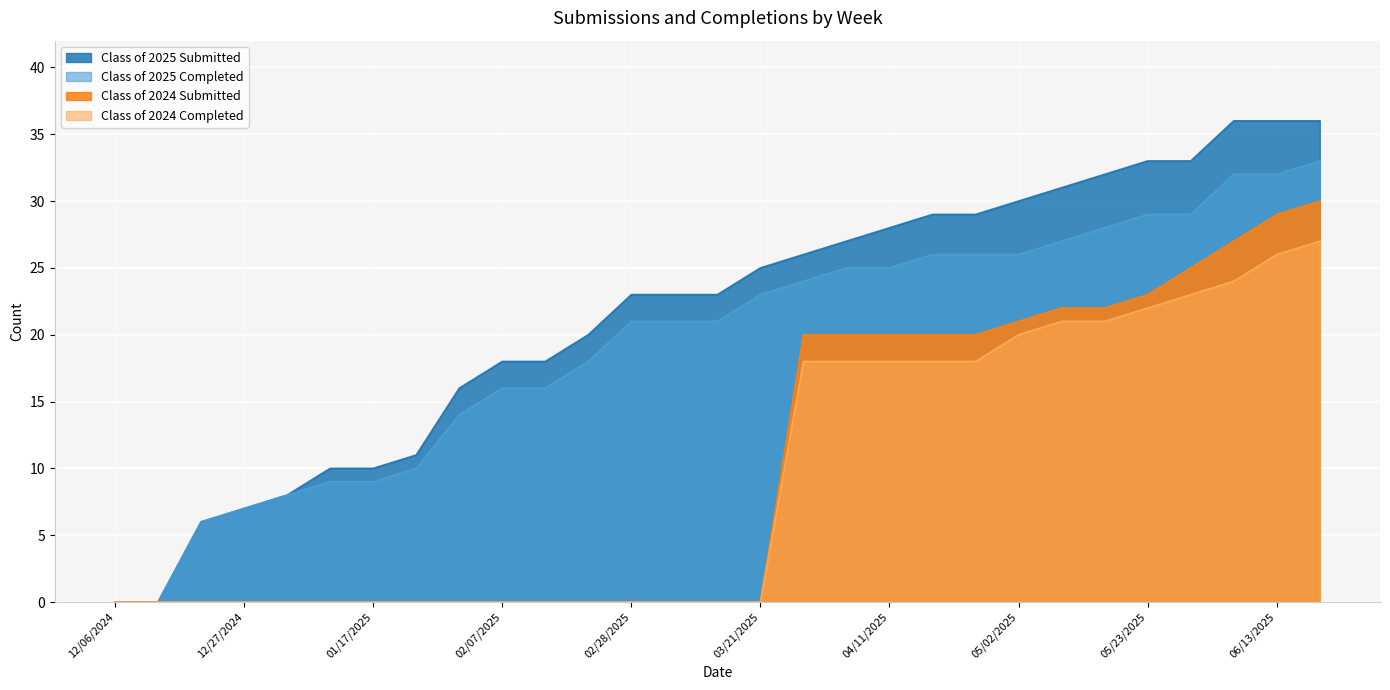

At how many categories does at least one series exceed 34?

3